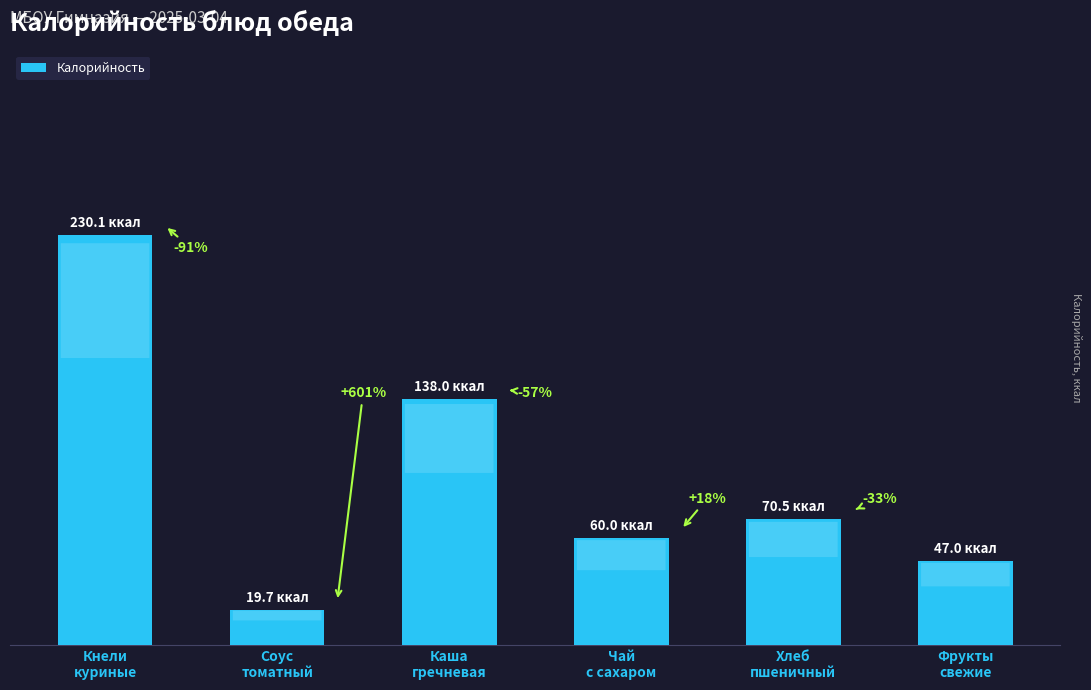

Does the chart contain any negative values?

No